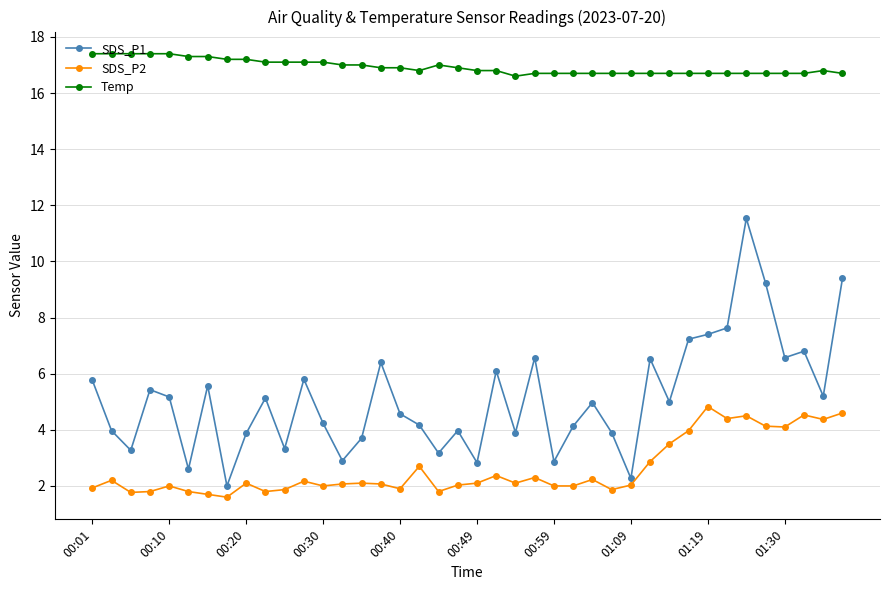

What is the value of the Temp point at the 39th from the left?

16.8